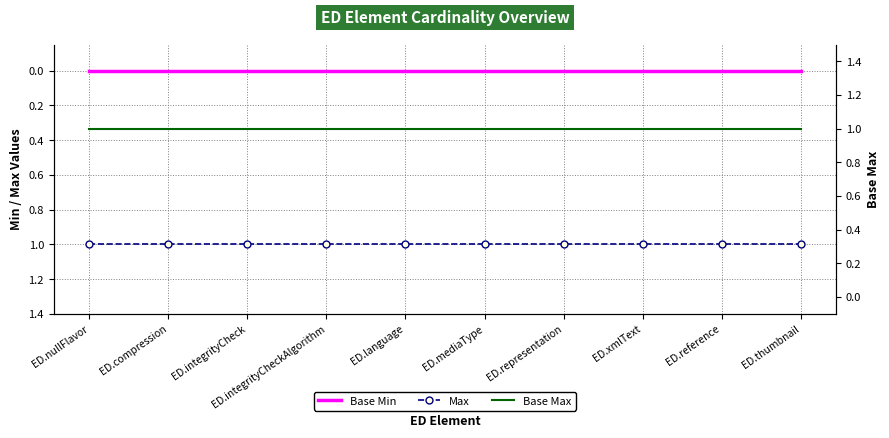

At which category is the sum across all series the highest?

ED.nullFlavor